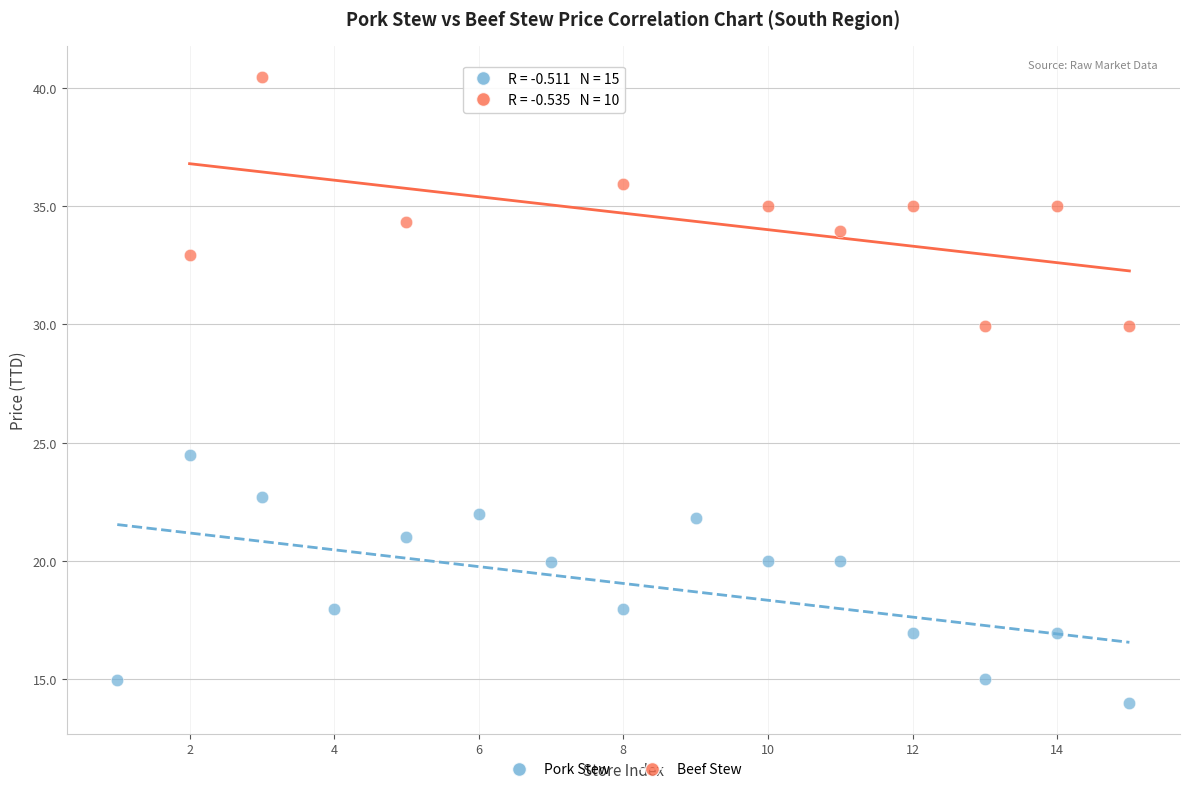

What are all the series names shown in the legend?

Pork Stew, Beef Stew